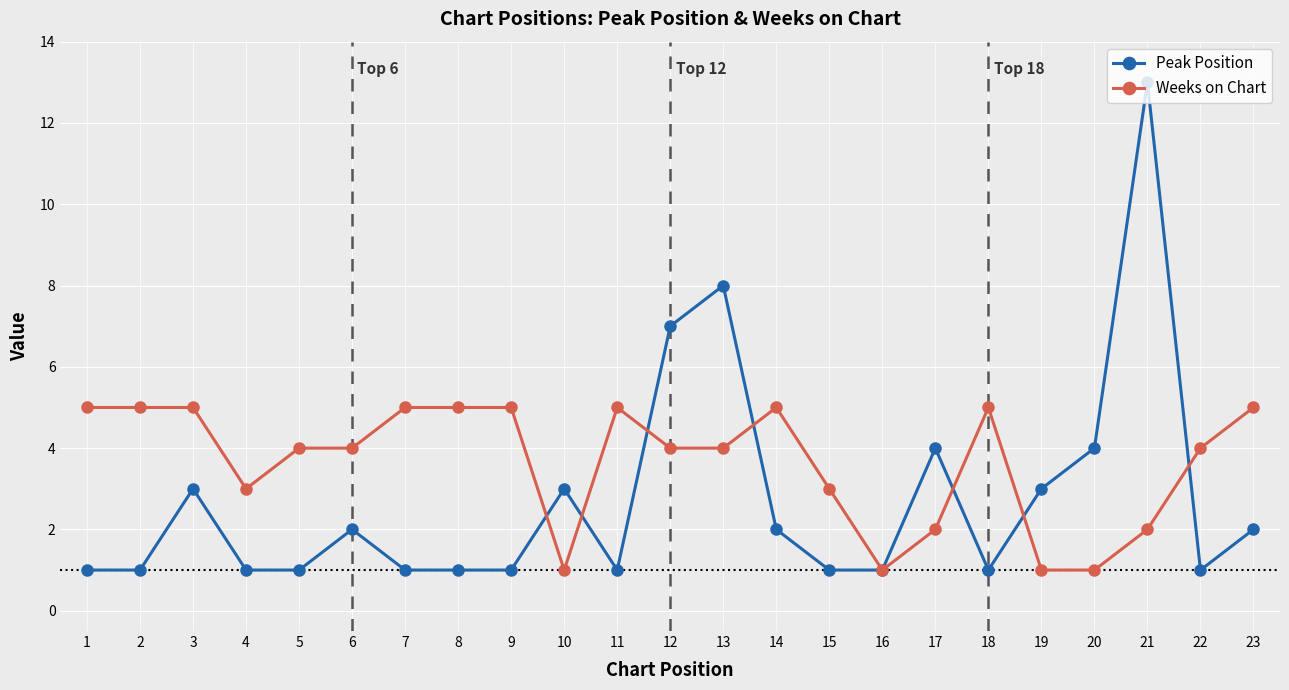

Count the Weeks on Chart values in the range 2 to 5.

19